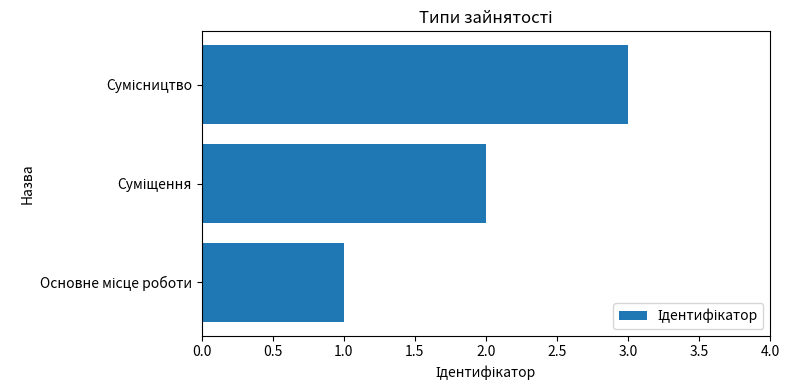

What is the sum of all values?

6